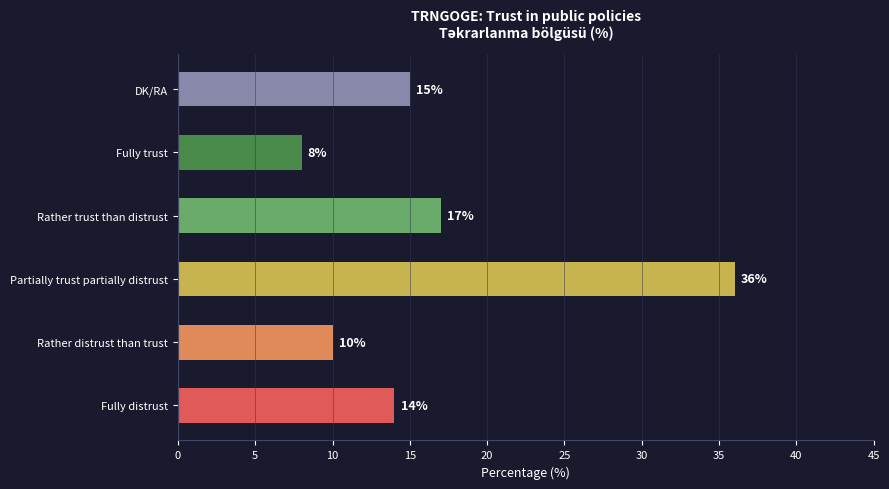

The value at Rather distrust than trust is 10. True or false?

True